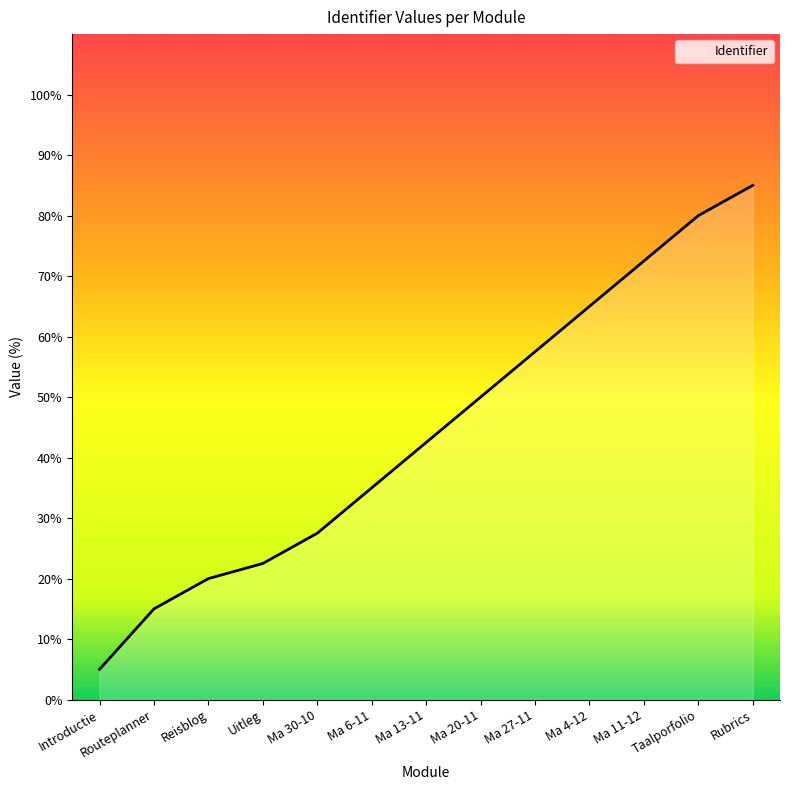

What is the label of the 3rd point from the right?

Ma 11-12